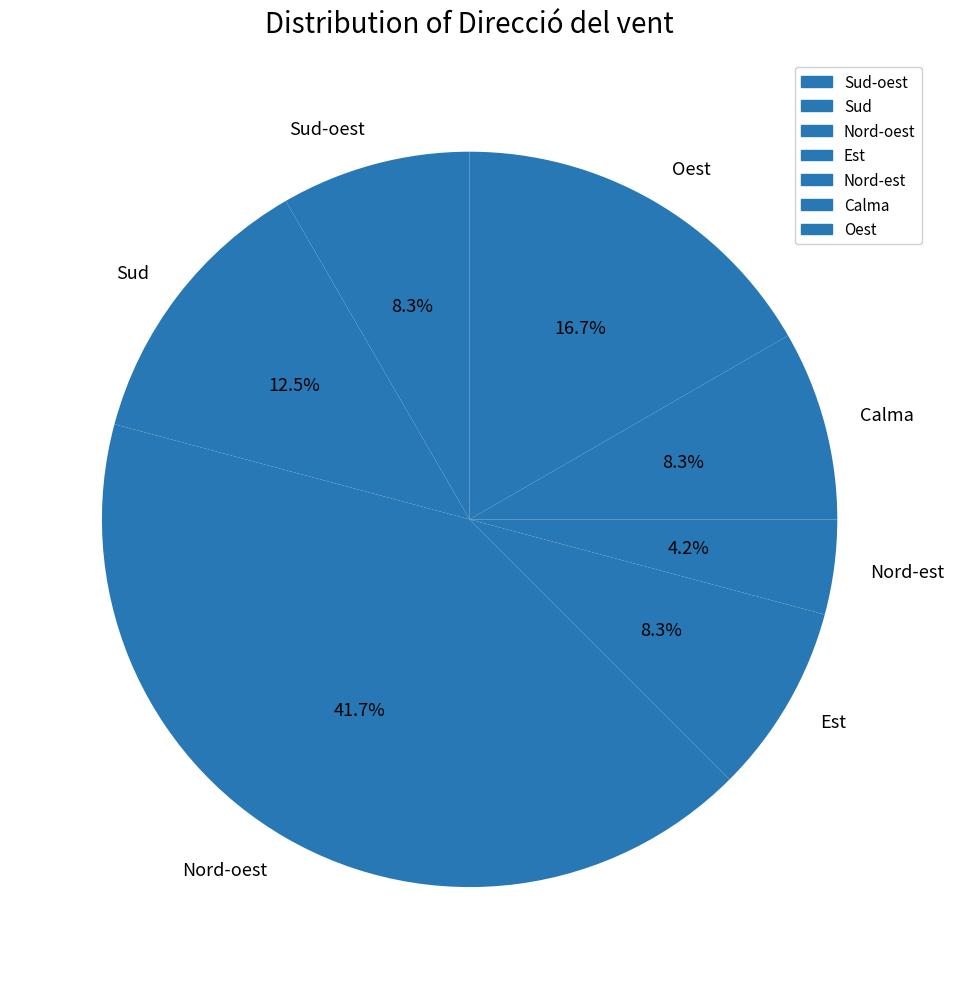

To the nearest percent, what percentage of the pie is Calma?

8%